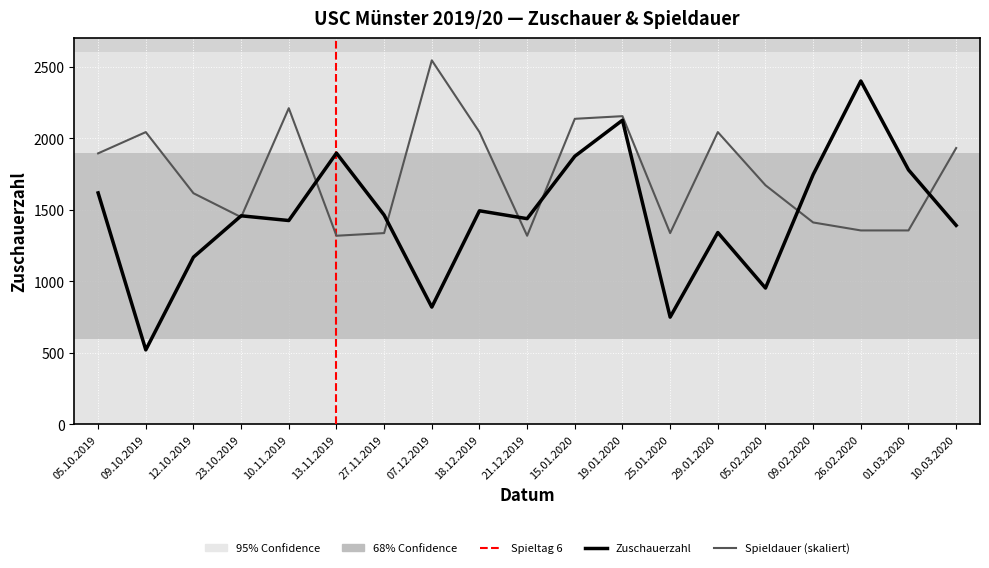

Which has a higher value, 18.12.2019 or 21.12.2019?

18.12.2019